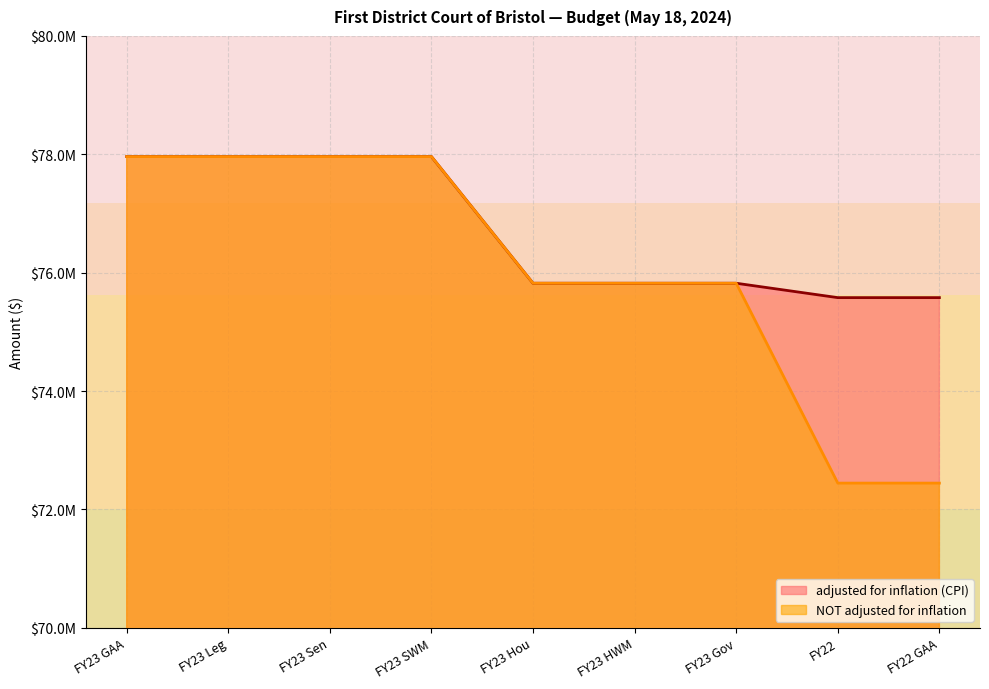

What is the smallest value displayed?

72444291